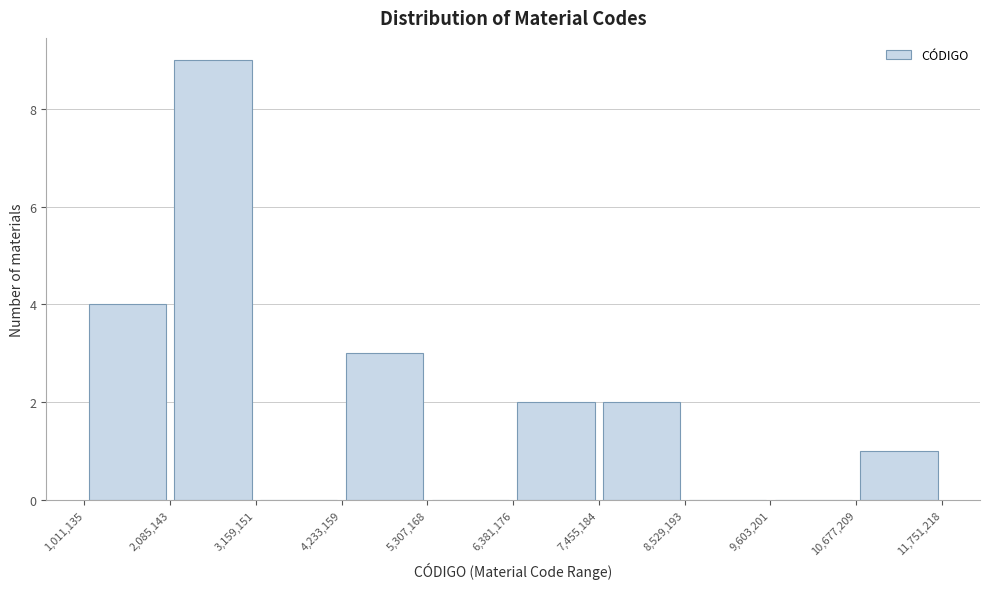

Reading left to right, transcribe this chart: for each bar, give the range it covers on the x-axis and its height. The values are not printed on the chart, so give them approximately, as read against the axis.

1,011,135 to 2,085,143: 4
2,085,143 to 3,159,151: 9
3,159,151 to 4,233,159: 0
4,233,159 to 5,307,168: 3
5,307,168 to 6,381,176: 0
6,381,176 to 7,455,184: 2
7,455,184 to 8,529,193: 2
8,529,193 to 9,603,201: 0
9,603,201 to 10,677,209: 0
10,677,209 to 11,751,218: 1